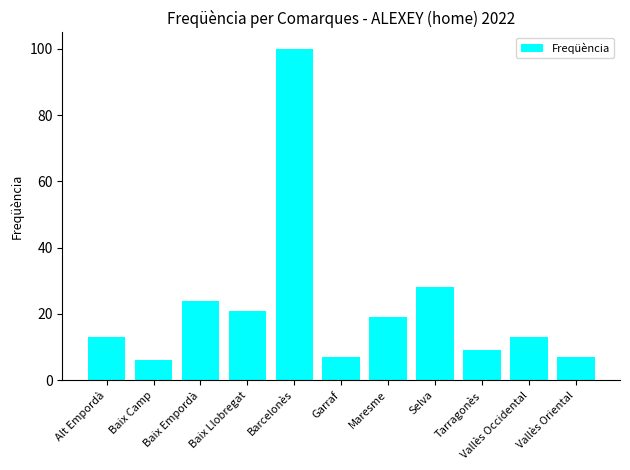

Reading right to left, what are all the values shown in this chart?

7	13	9	28	19	7	100	21	24	6	13